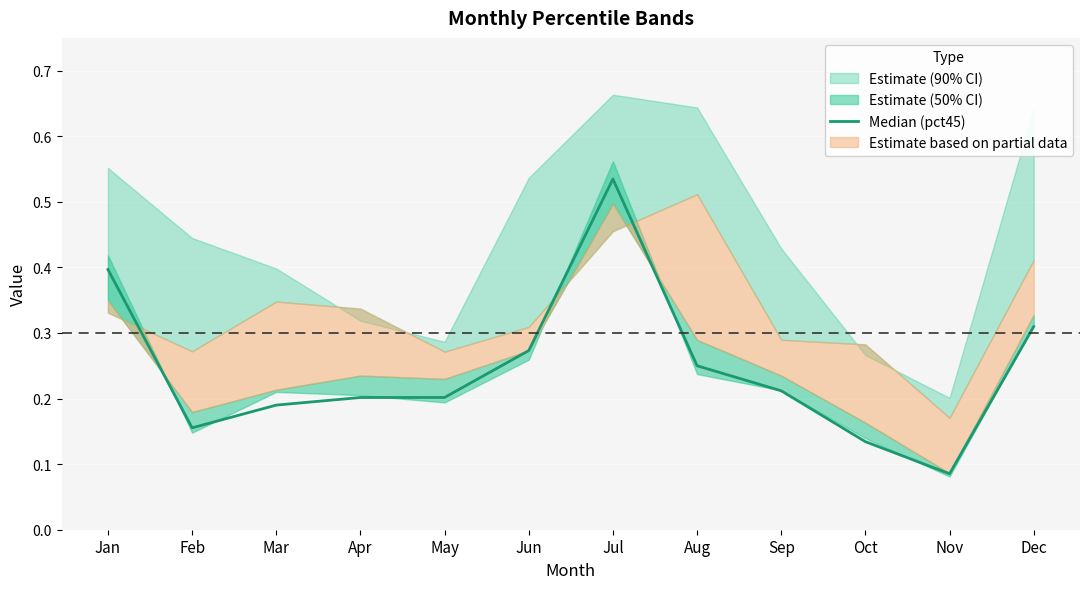

The chart shows a value of 0.0 at Sep. True or false?

False